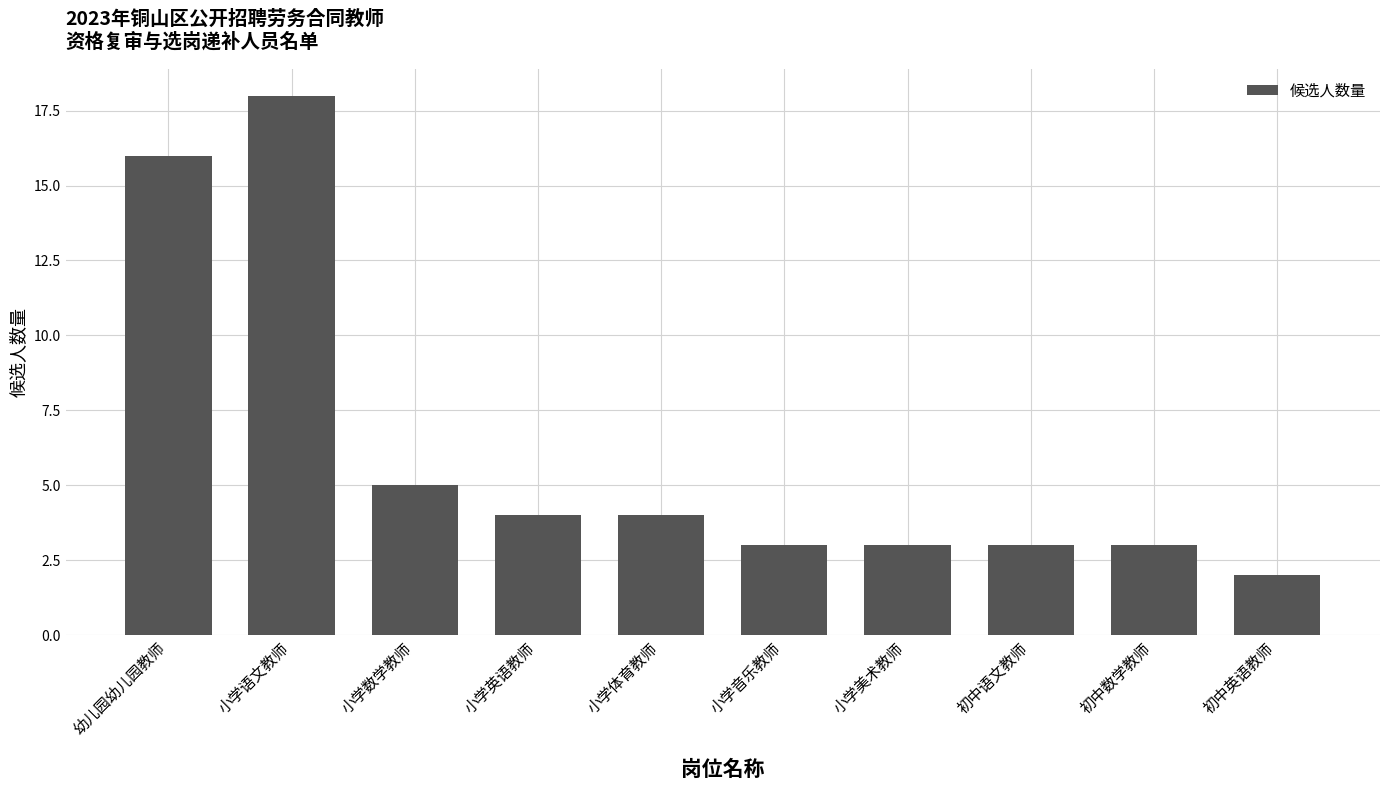

What is the label of the 6th bar from the right?

小学体育教师